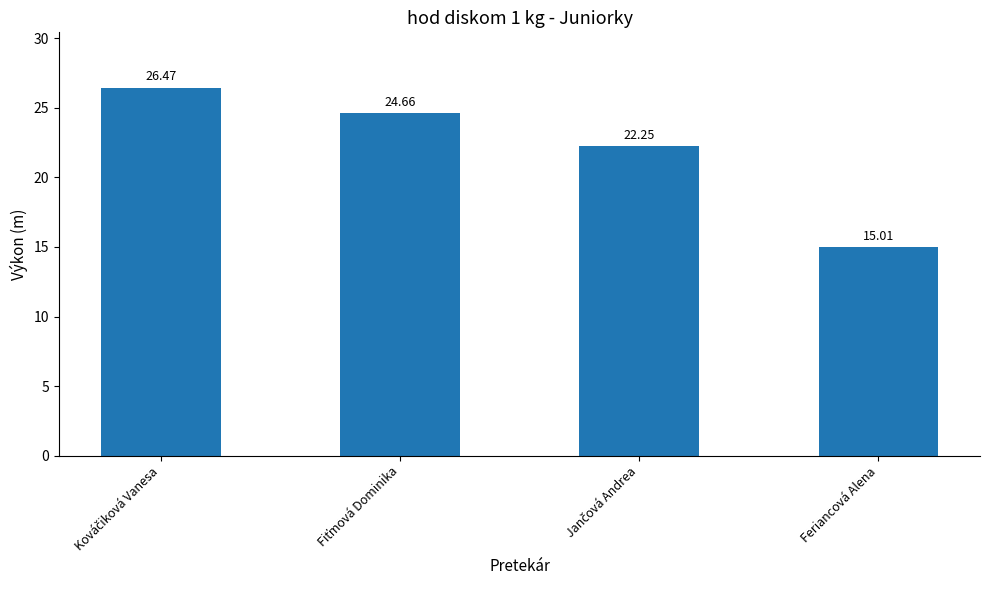

How many series are shown in this chart?

1